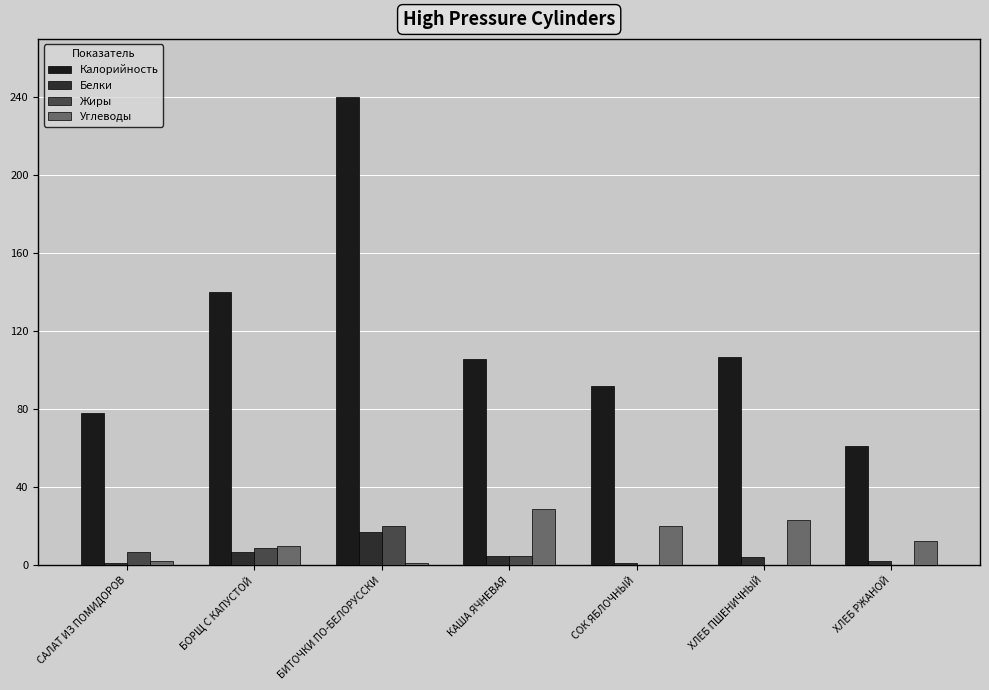

Which series has the largest total across all categories?

Калорийность